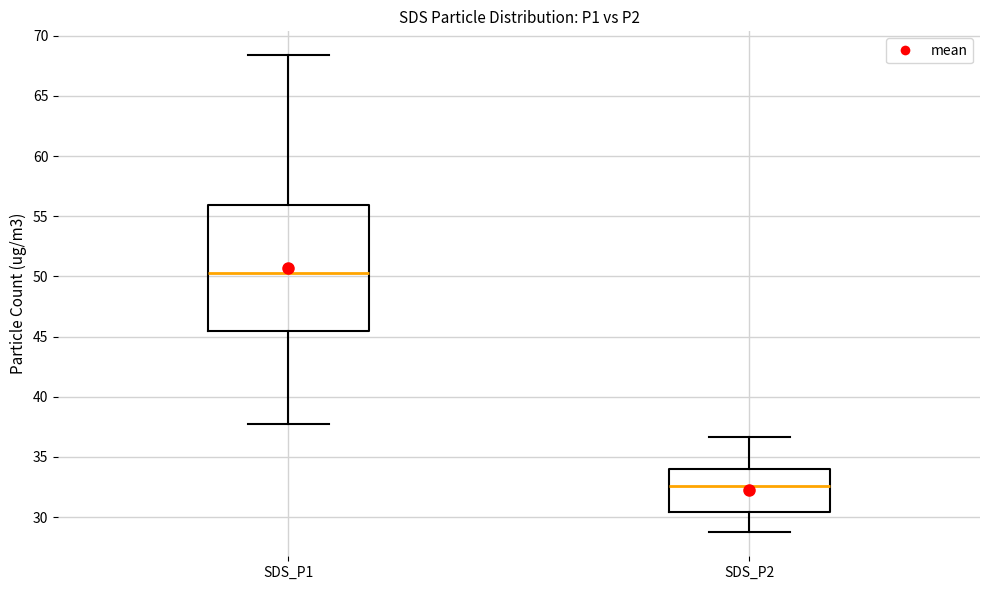

Which box's median line is the lowest?

SDS_P2